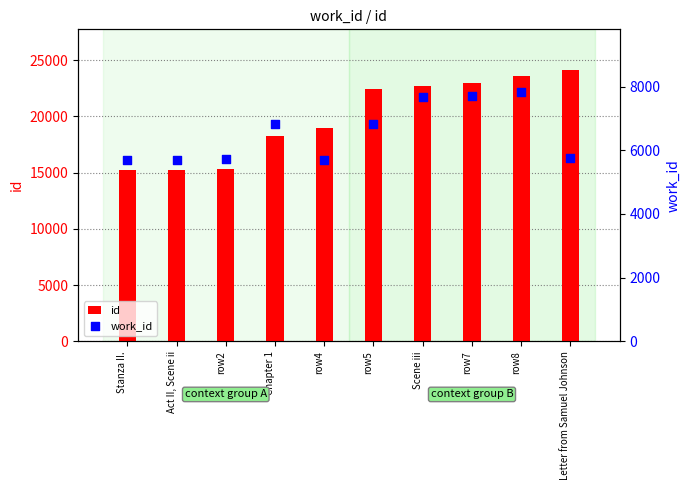

Which series has the largest total across all categories?

id